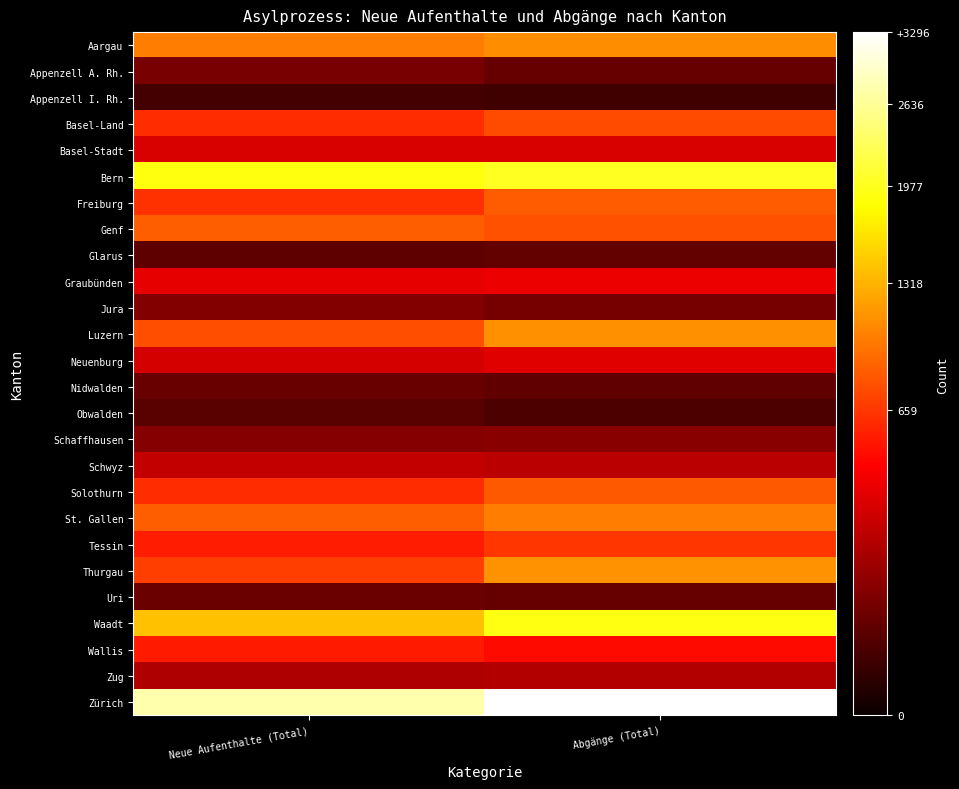

What is the spread (max minus min) of values at Abgänge (Total)?

3273